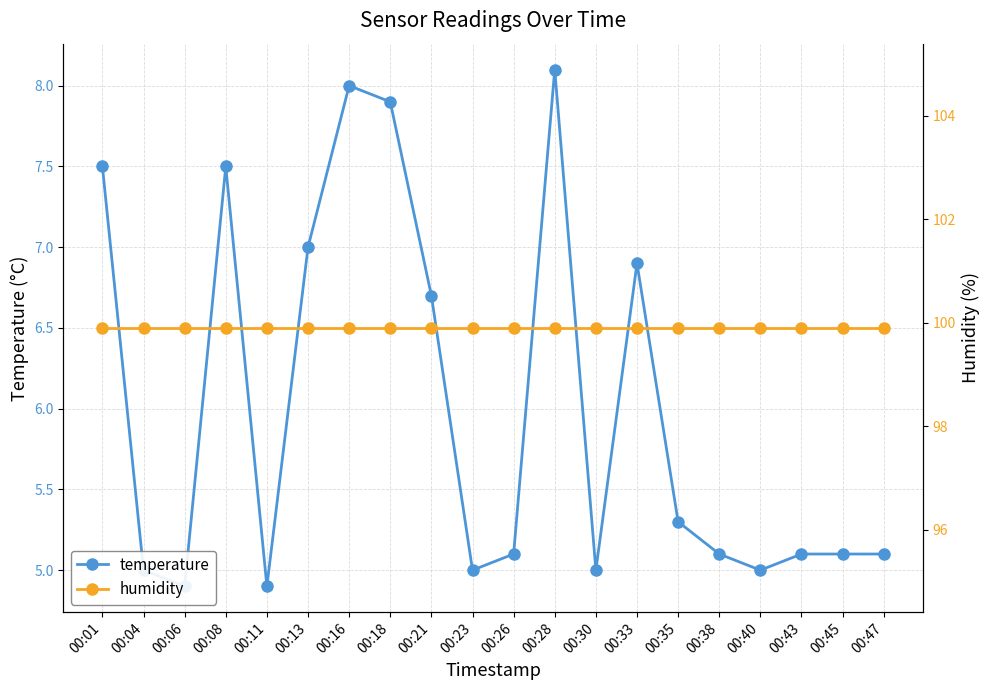

Is this an area chart (filled region under the line)?

No